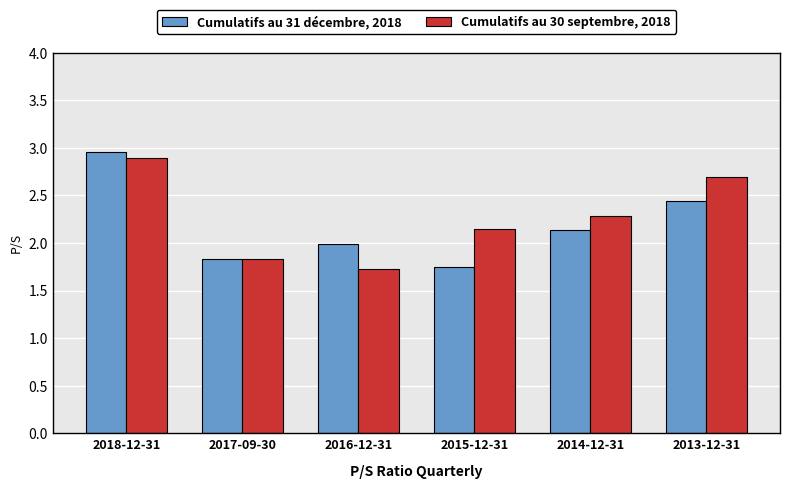

What is the difference between the maximum and minimum values in the Cumulatifs au 31 décembre, 2018 series?

1.2